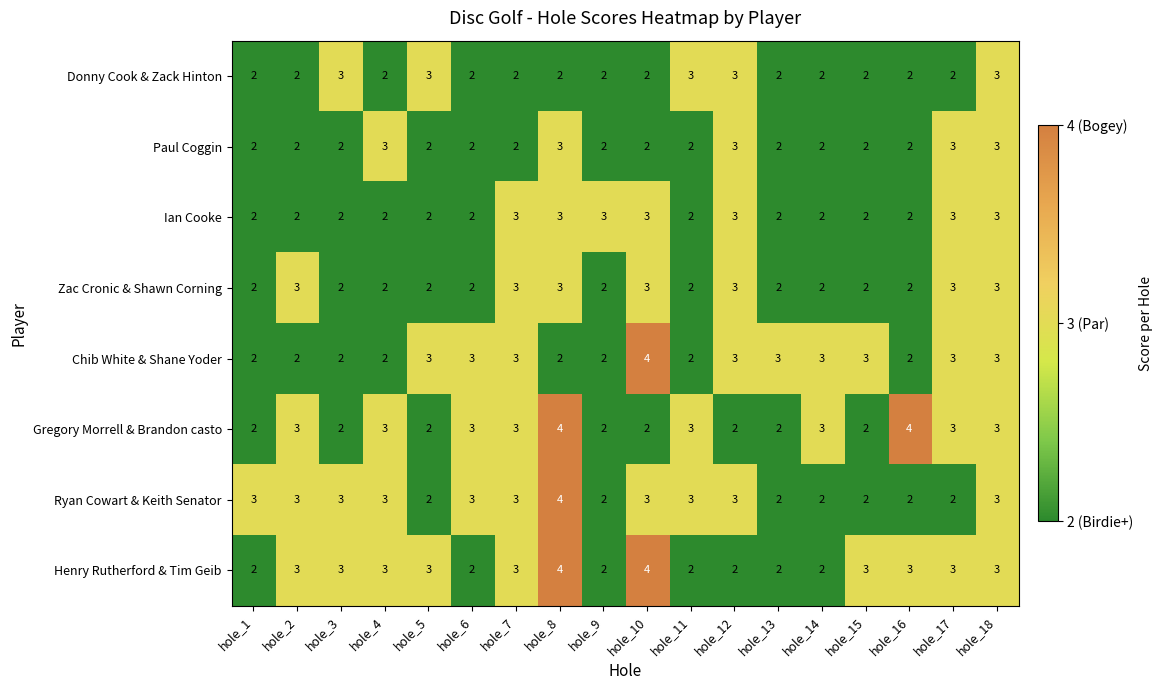

Count the Ryan Cowart & Keith Senator values in the range 2 to 3.

17